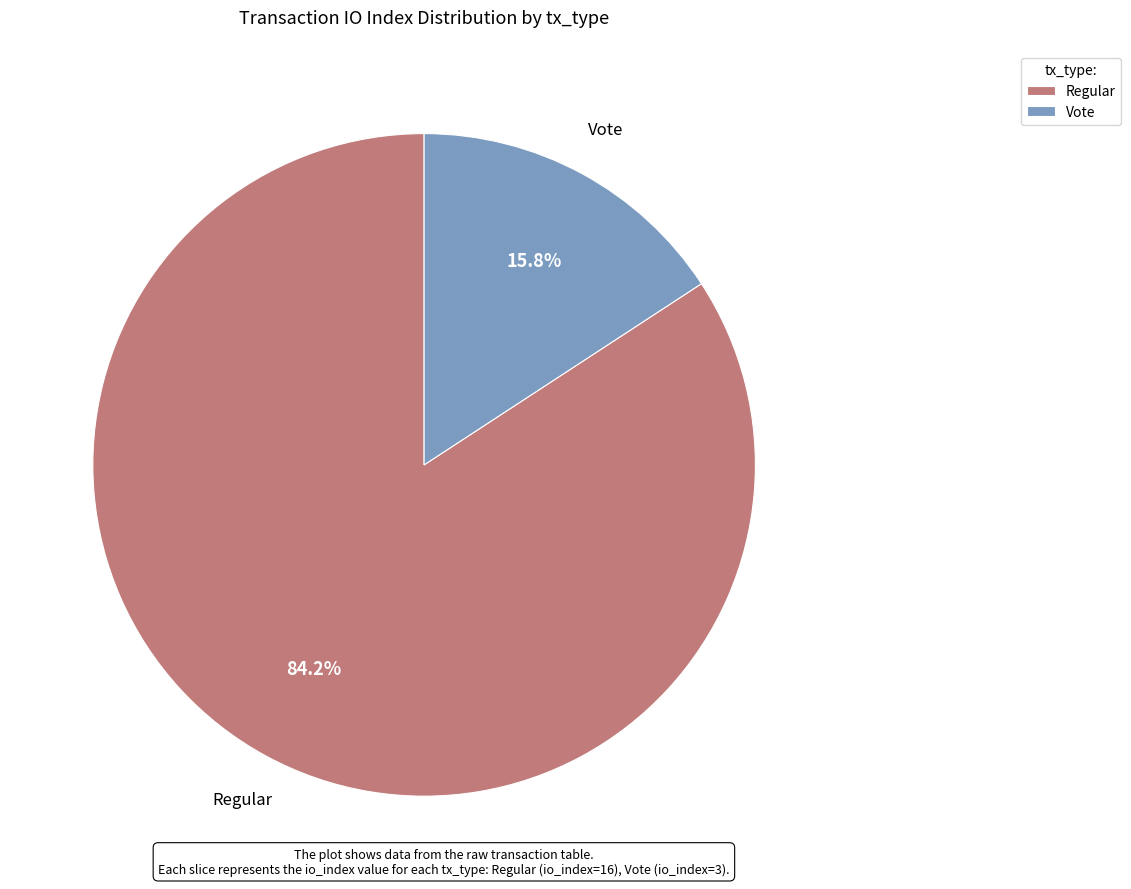

Does Vote account for over 50% of the chart?

No